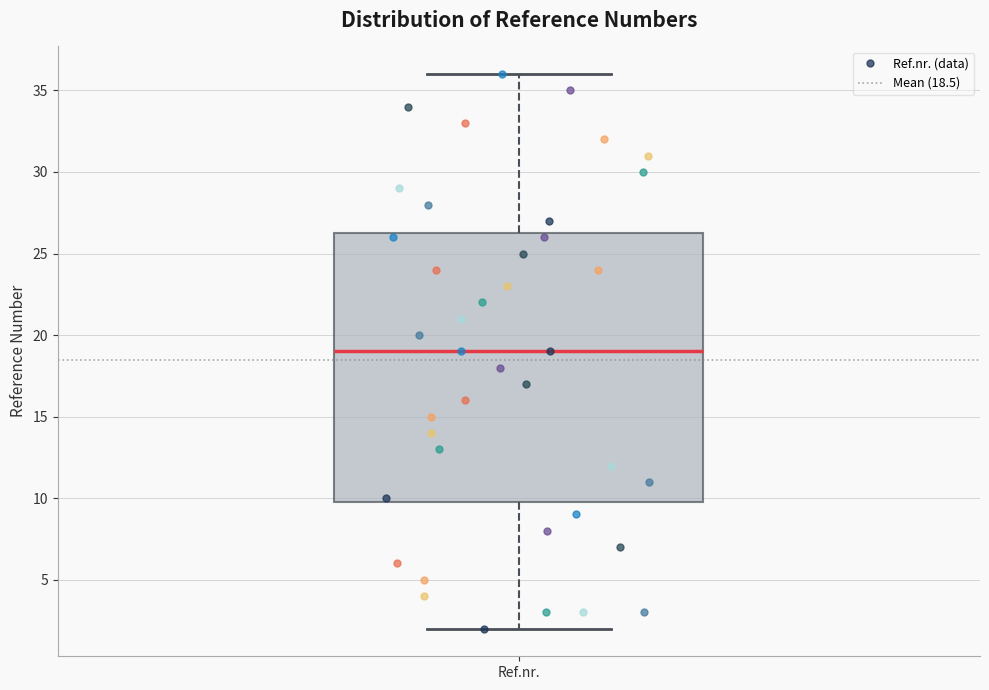

Read this box plot against the y-axis: the position of the median line, the range covered by the box, and the ends of both whiskers. The values are not printed on the chart, so give them approximately, as read against the axis.

median 19.0, box 10.0 to 26.5, whiskers 2.0 to 36.0